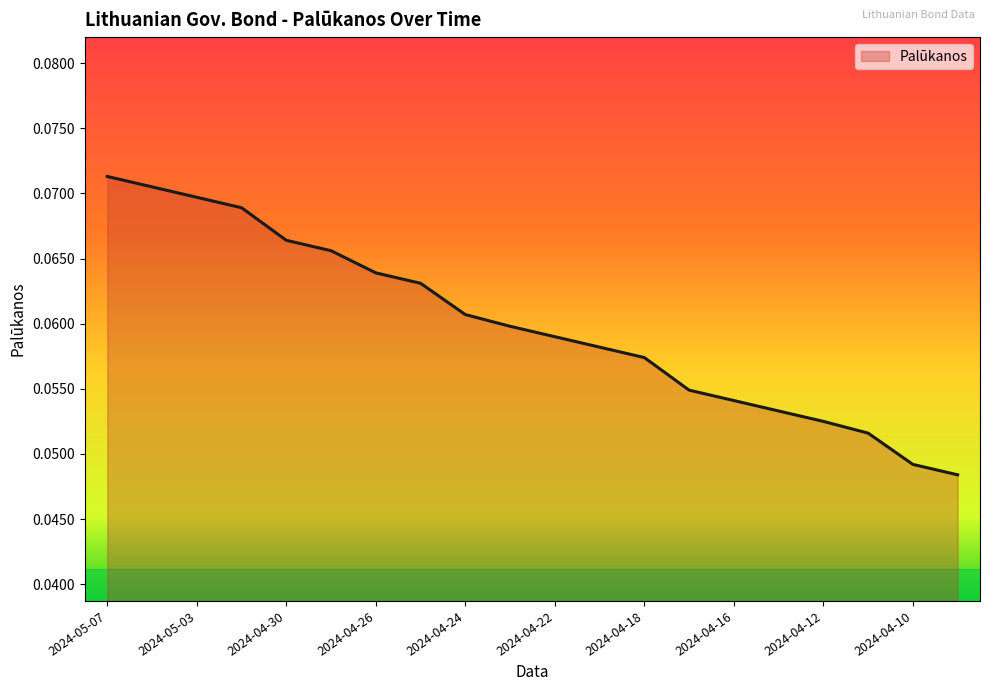

What is the sum of all values?

1.2